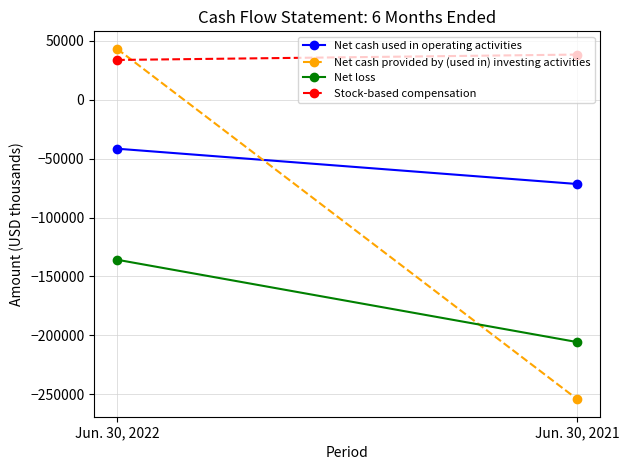

At how many categories does at least one series exceed -49193?

2